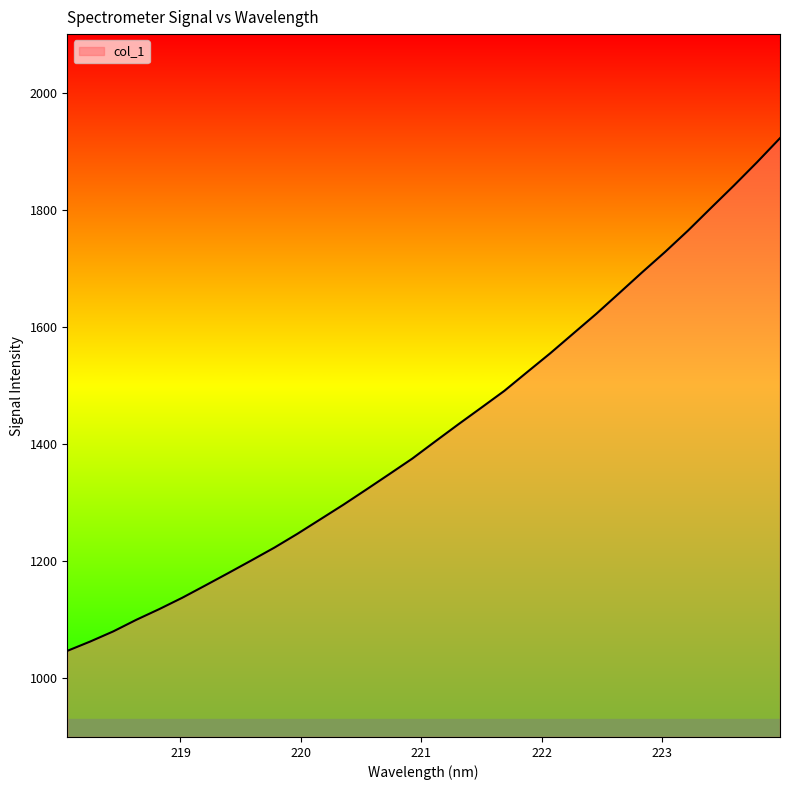

What is the difference between the maximum and minimum values?

875.4